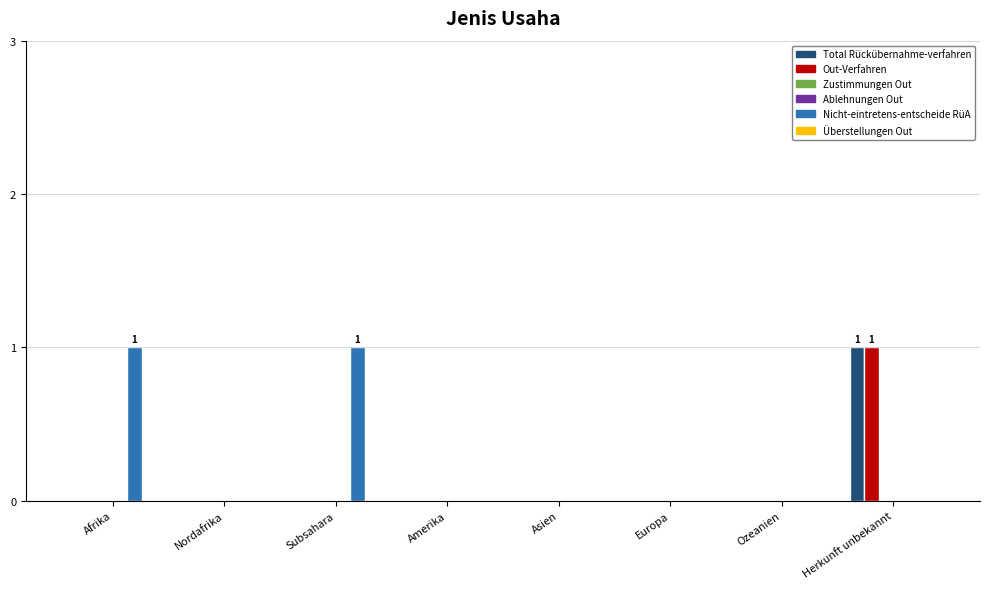

Is it true that Nicht-eintretens-entscheide RüA equals 0 at Afrika?

False